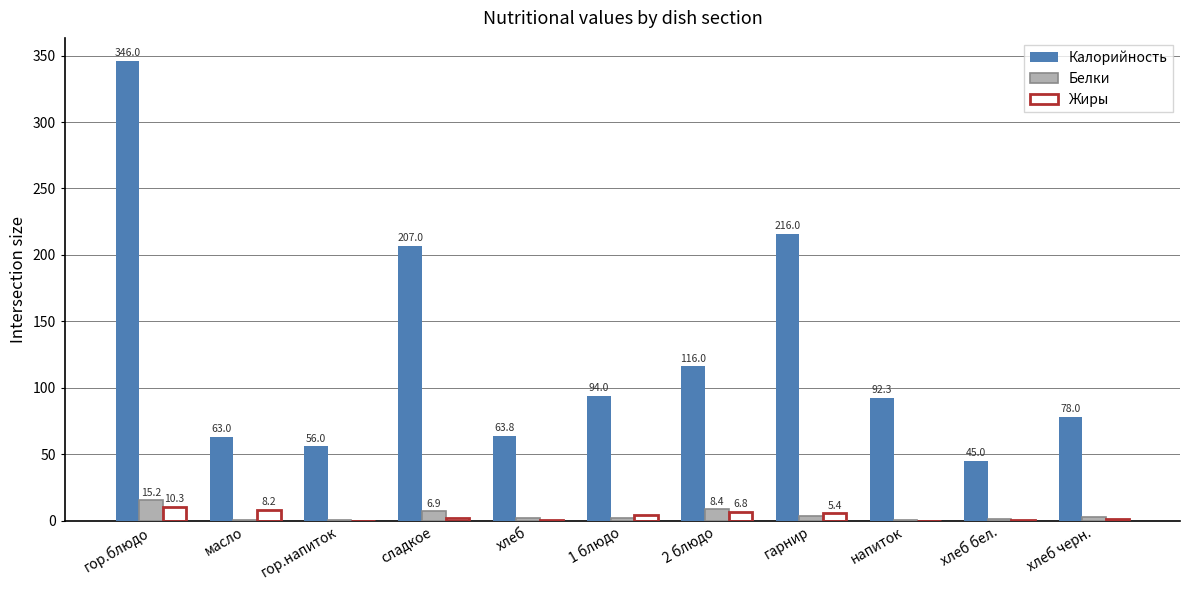

How many series are shown in this chart?

3